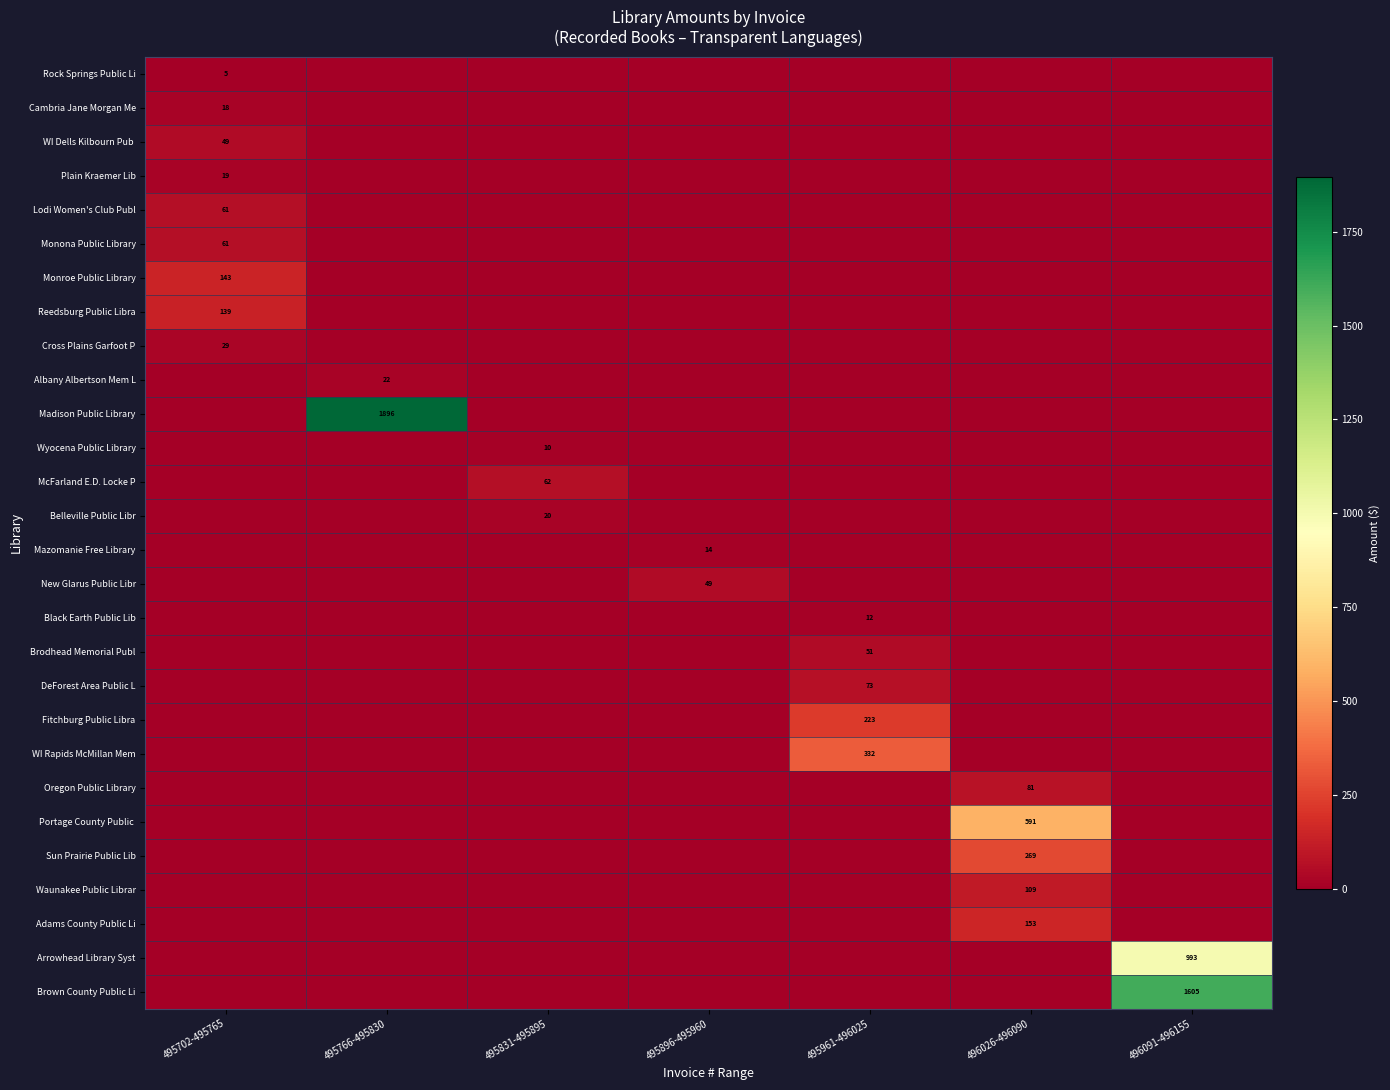

How many categories are shown in the chart?

7